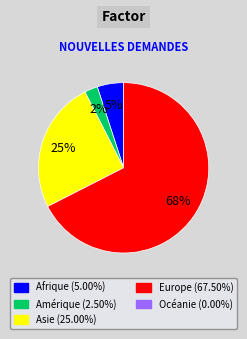

To the nearest percent, what is the average slice percentage?

25%